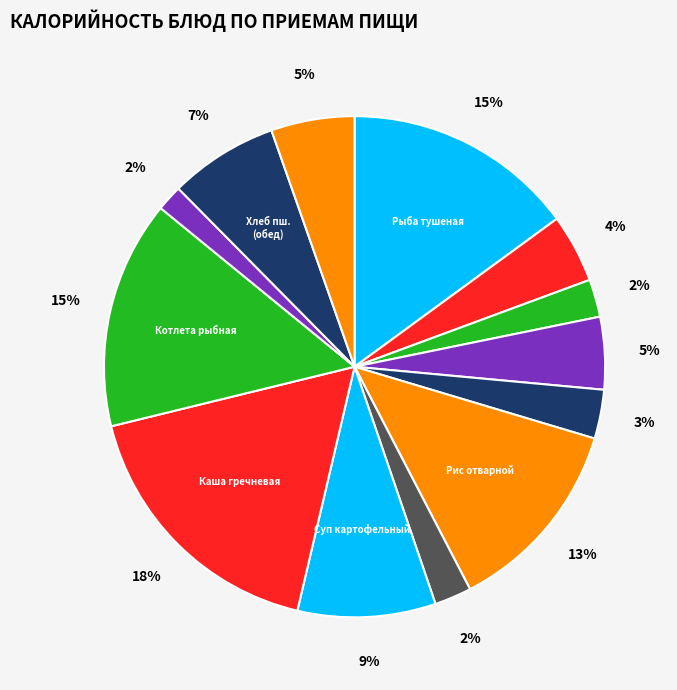

How many slices are in this pie chart?

13